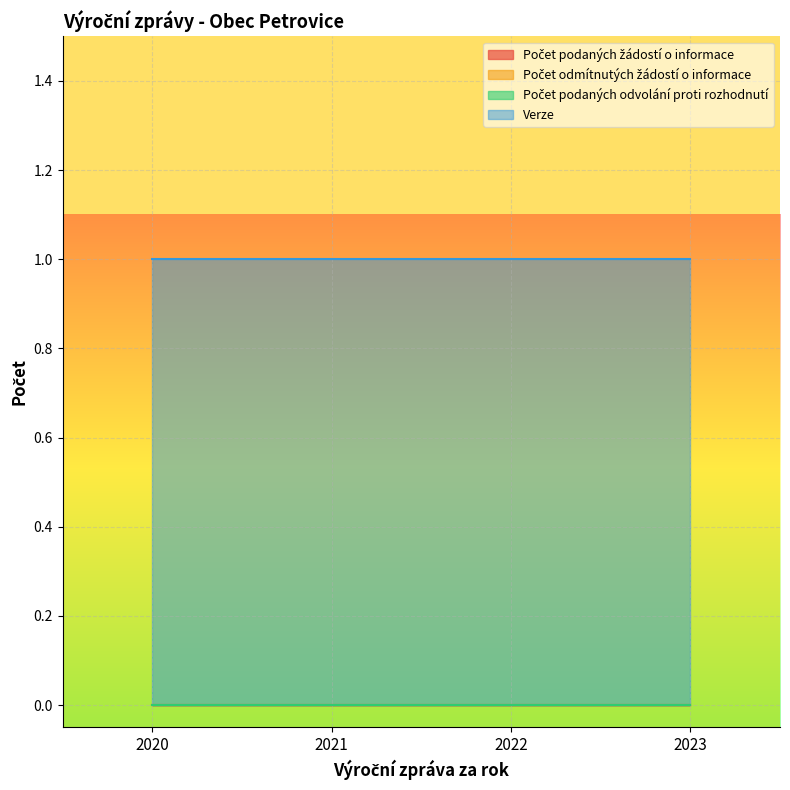

Which series has the widest spread of values?

Počet podaných žádostí o informace